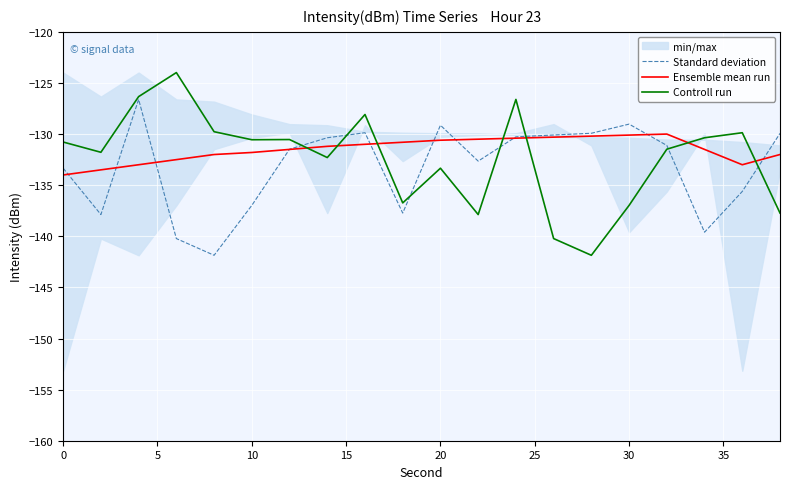

How many times do Controll run and Ensemble mean run cross each other?

7